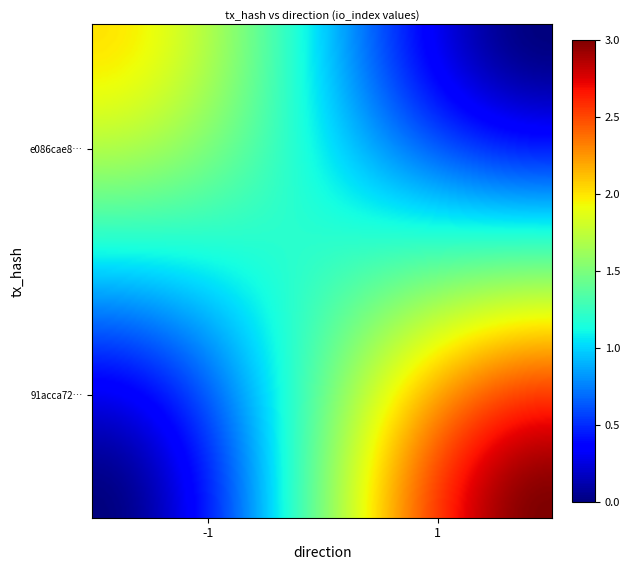

Which has a higher value, io_index or direction?

io_index